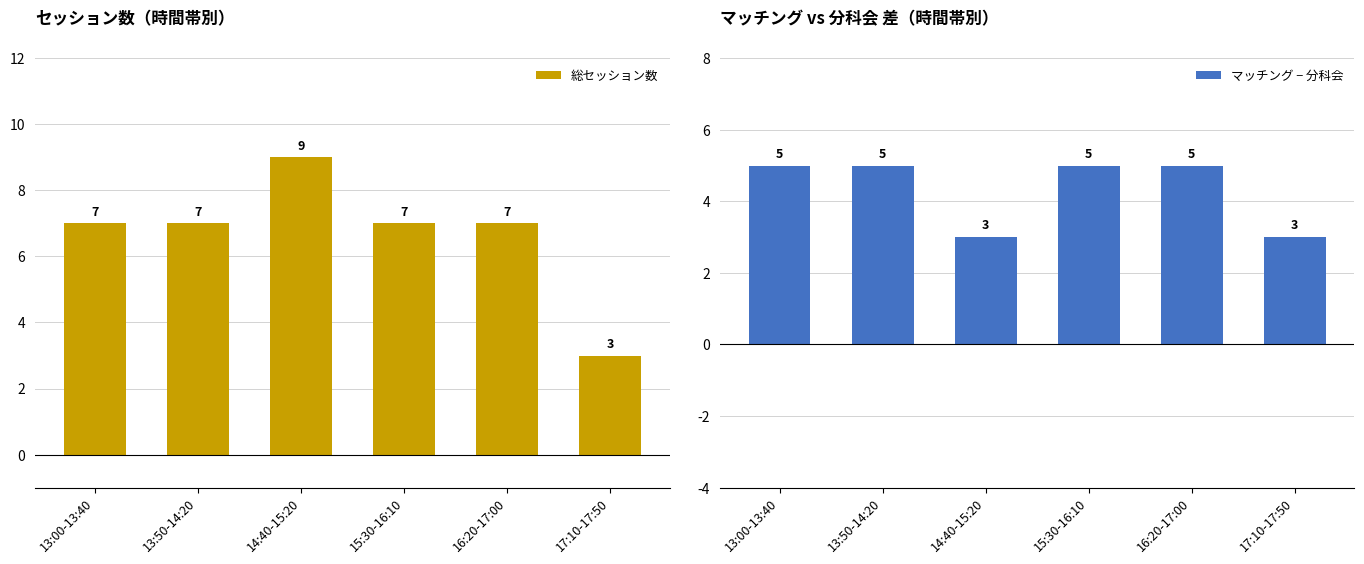

What is the sum of the マッチング − 分科会 values at 15:30-16:10 and 13:50-14:20?

10